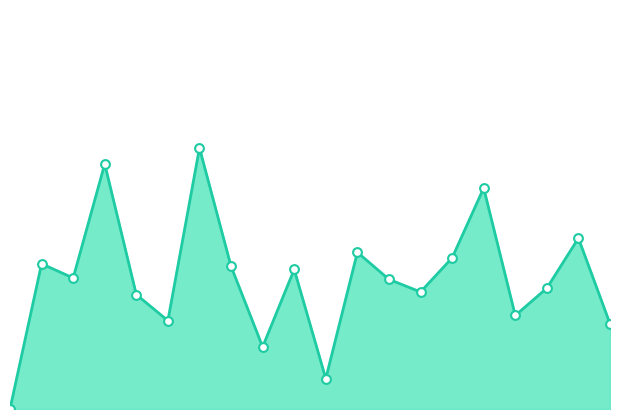

How many lines are shown in the chart?

1